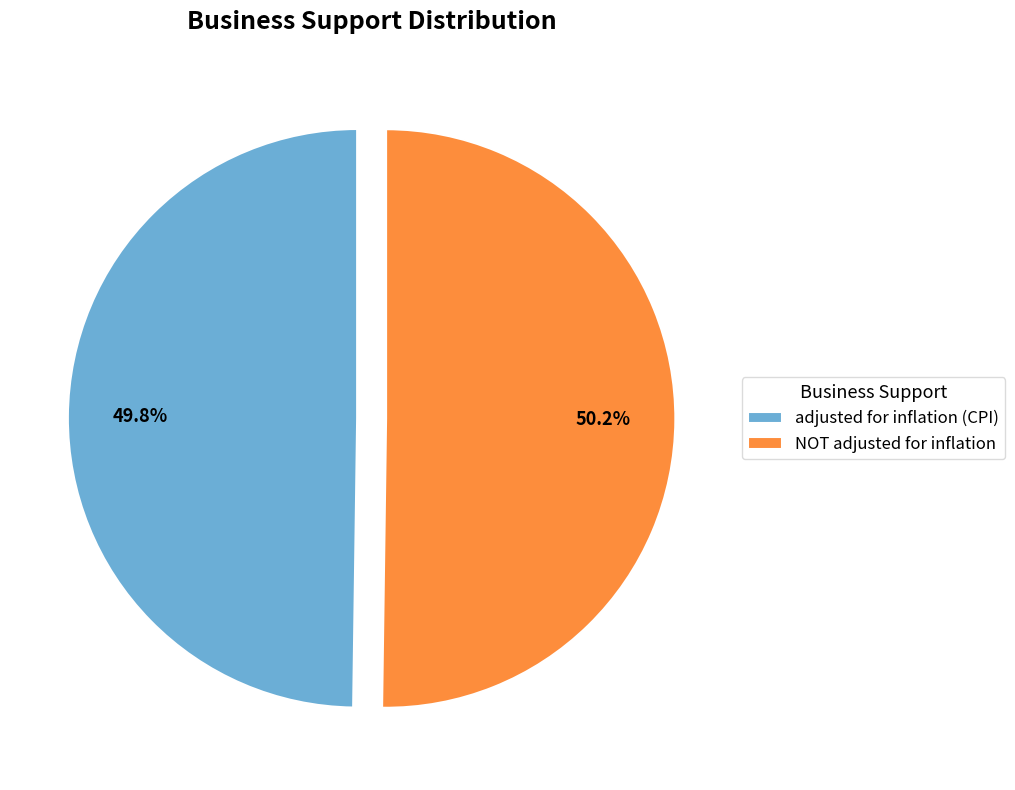

The NOT adjusted for inflation slice represents 50% of the pie. True or false?

True